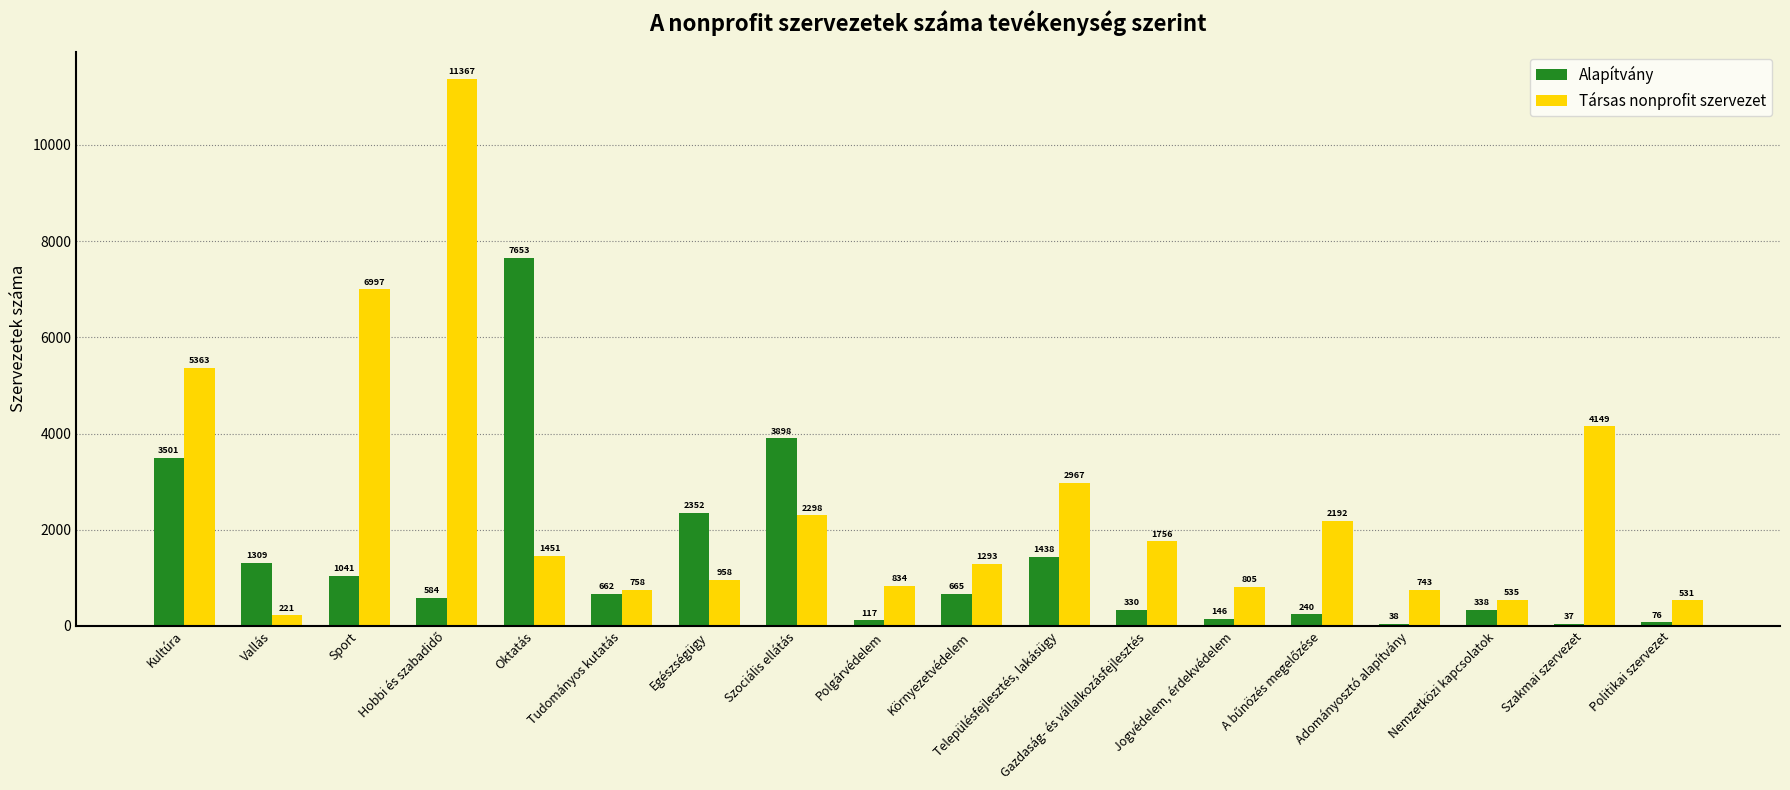

Which series has the widest spread of values?

Társas nonprofit szervezet